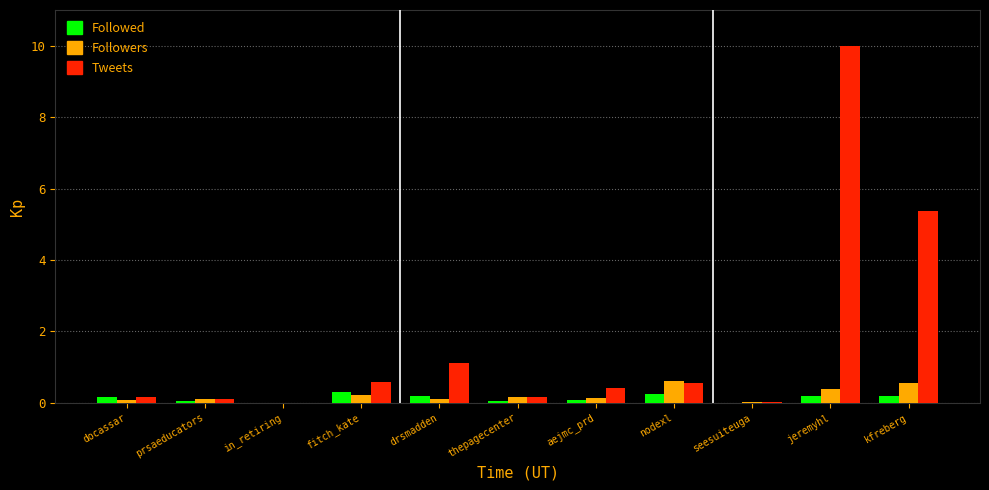

Which label corresponds to the largest value in the chart?

jeremyhl